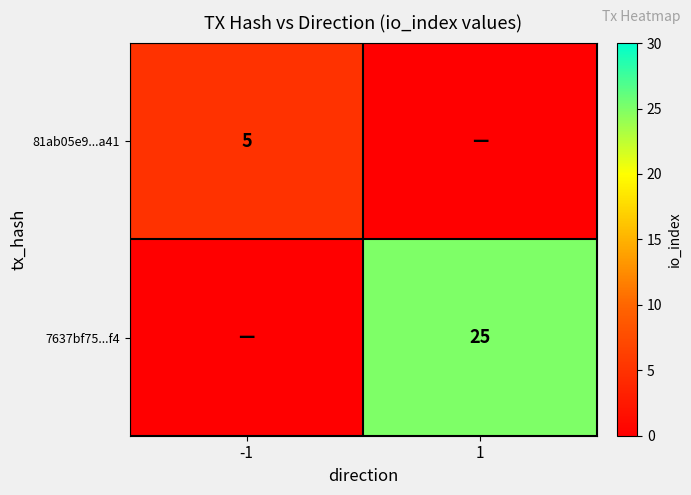

The 81ab05e9...a41 series shows 5 at -1. True or false?

True